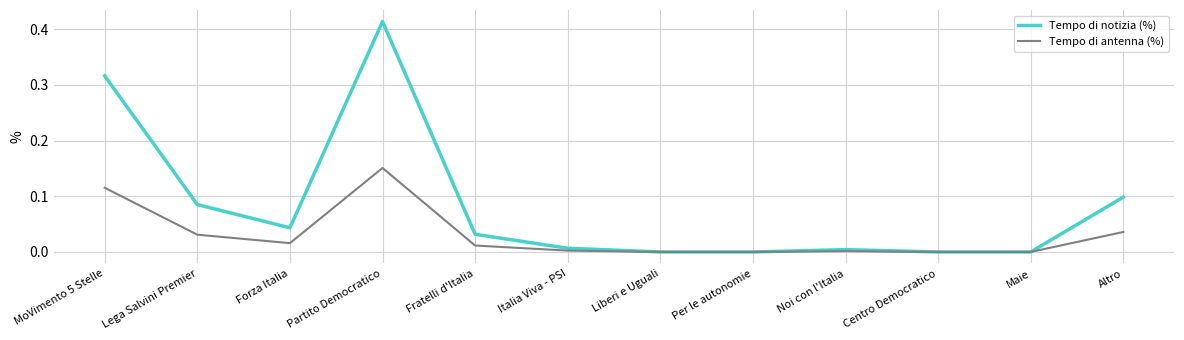

Is the value of Tempo di notizia (%) at Lega Salvini Premier greater than the value of Tempo di antenna (%) at Forza Italia?

Yes